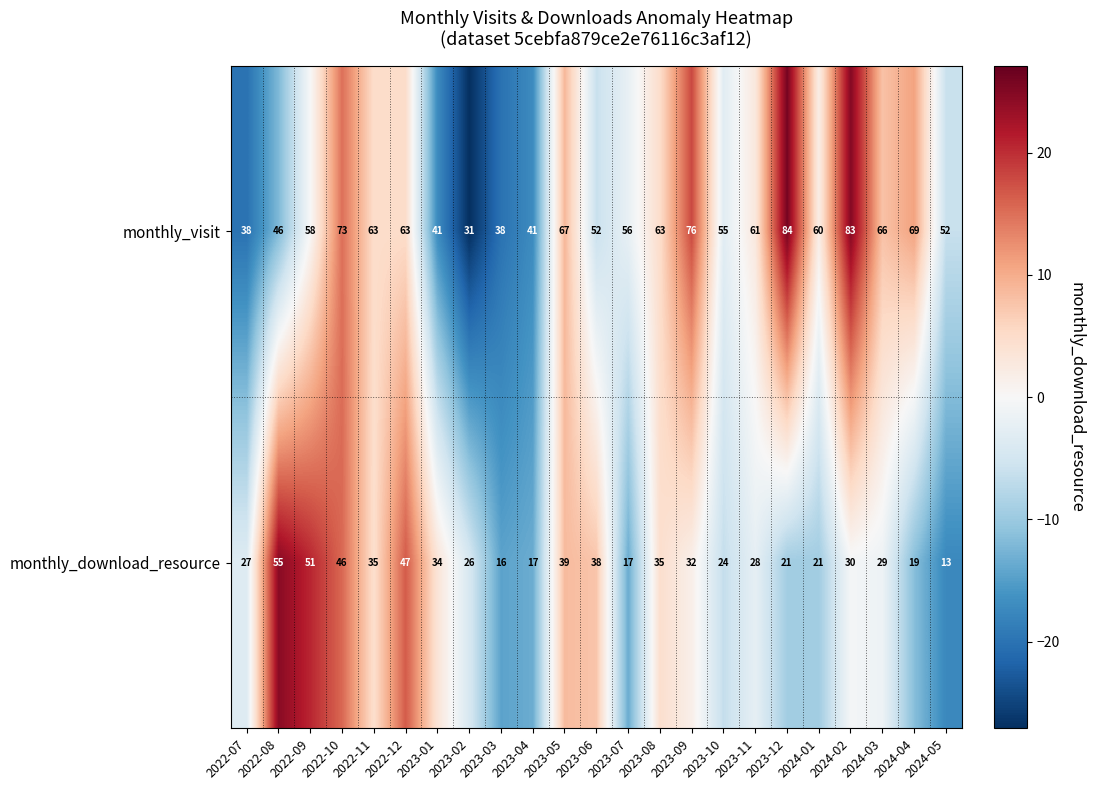

Which series changed the most between 2023-06 and 2024-03?

monthly_visit